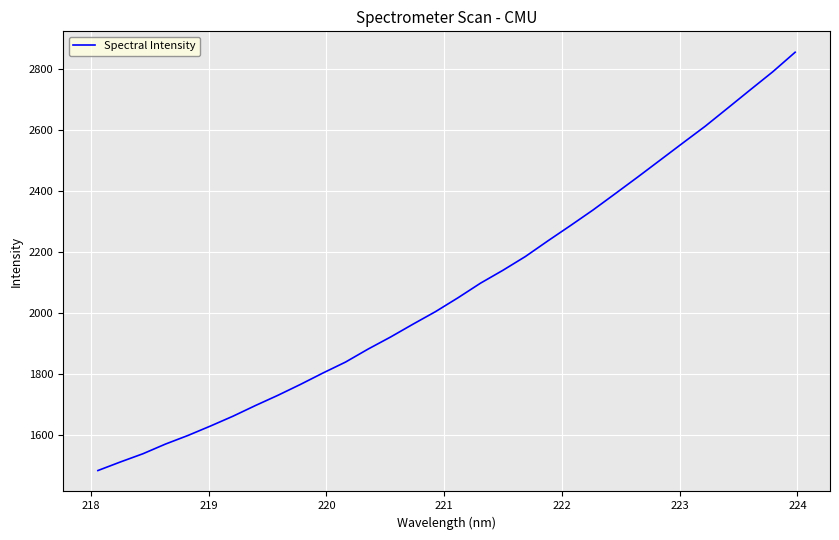

How many lines are shown in the chart?

1